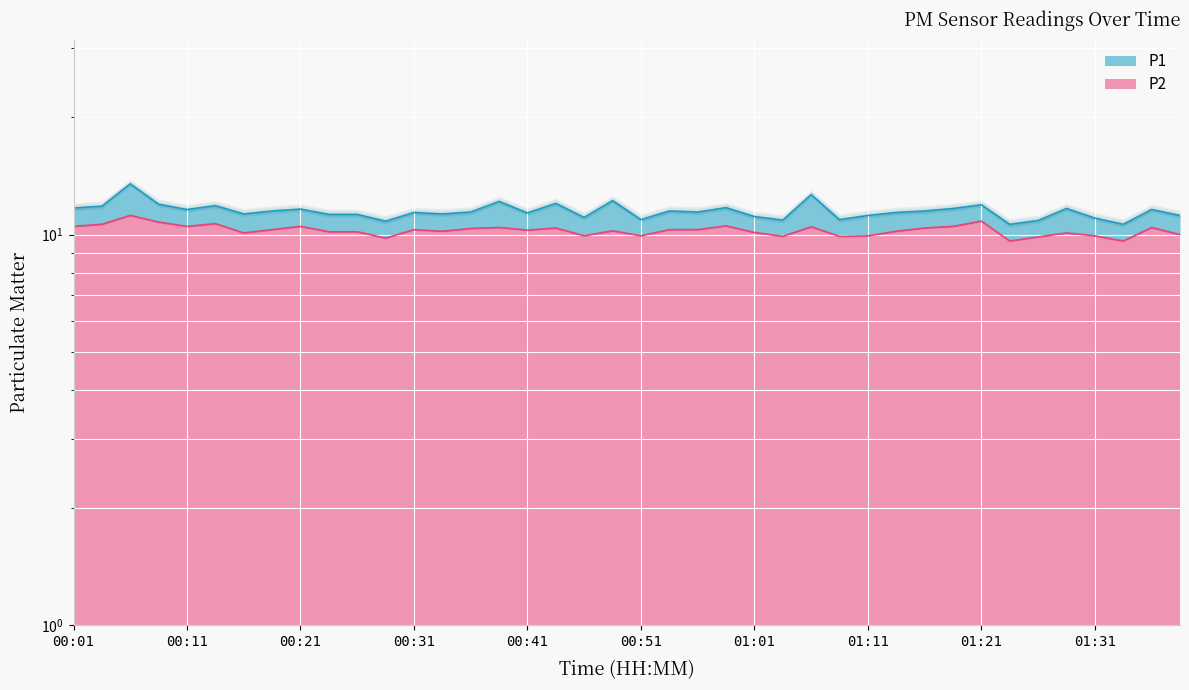

Rank the categories by P2 value from highest to lowest.

00:06, 01:21, 00:09, 00:14, 00:04, 00:58, 00:01, 00:11, 00:21, 01:18, 01:06, 00:38, 01:36, 00:43, 01:16, 00:36, 00:19, 00:31, 00:53, 00:56, 00:41, 00:48, 00:33, 01:13, 00:24, 00:26, 01:01, 00:16, 01:28, 01:39, 00:46, 00:51, 01:11, 01:31, 01:03, 01:08, 01:26, 00:29, 01:23, 01:33